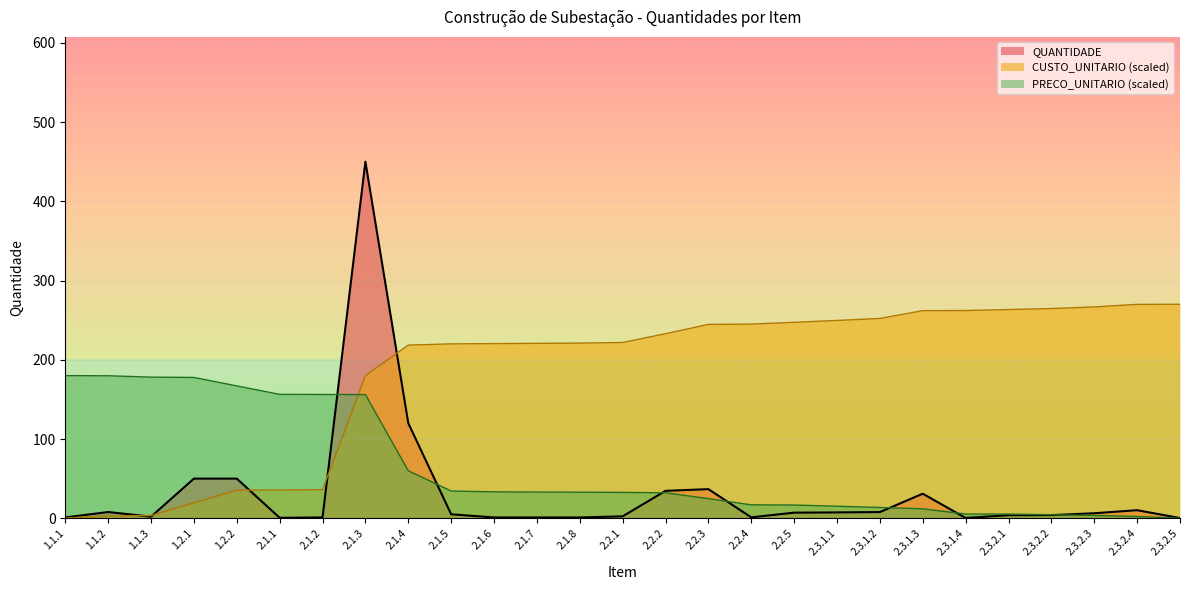

What is the label of the 11th point from the right?

2.2.4